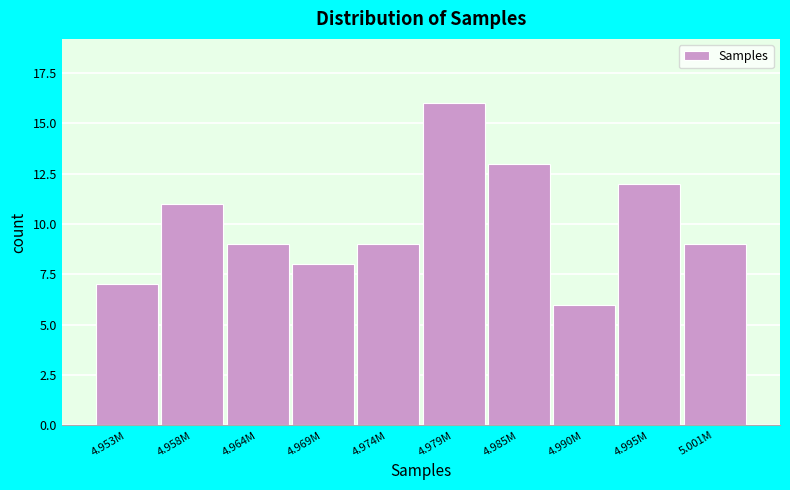

Reading left to right, extract all data points from this chart.

7	11	9	8	9	16	13	6	12	9